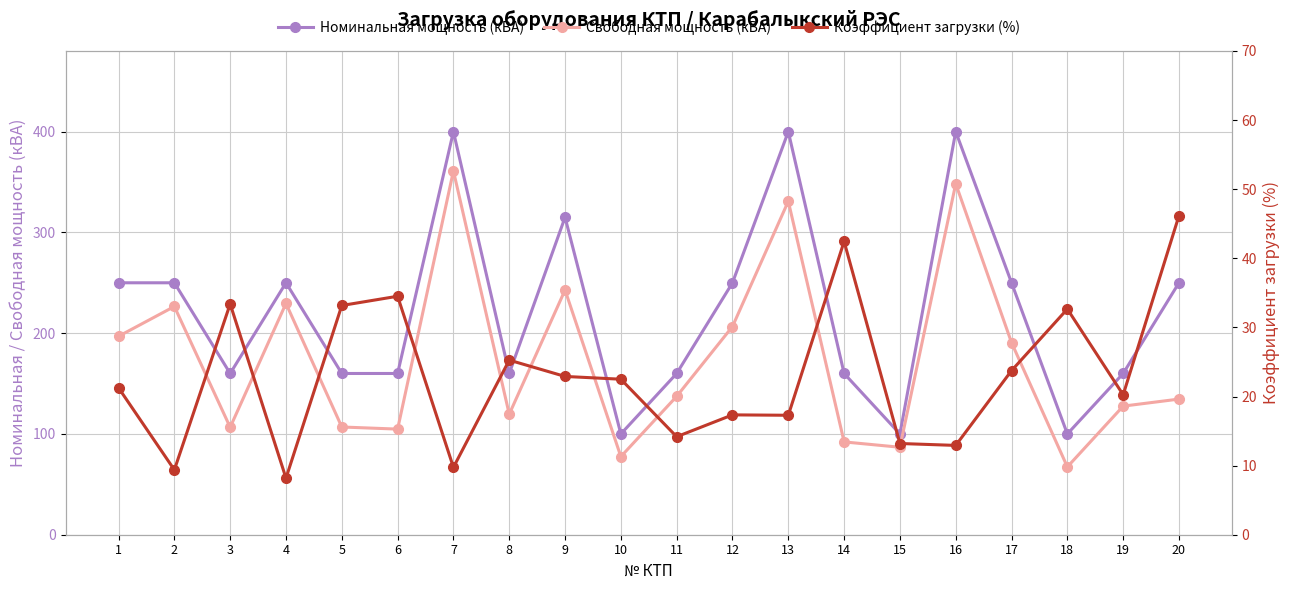

Is it true that Коэффициент загрузки (%) equals 13.9 at 4?

False